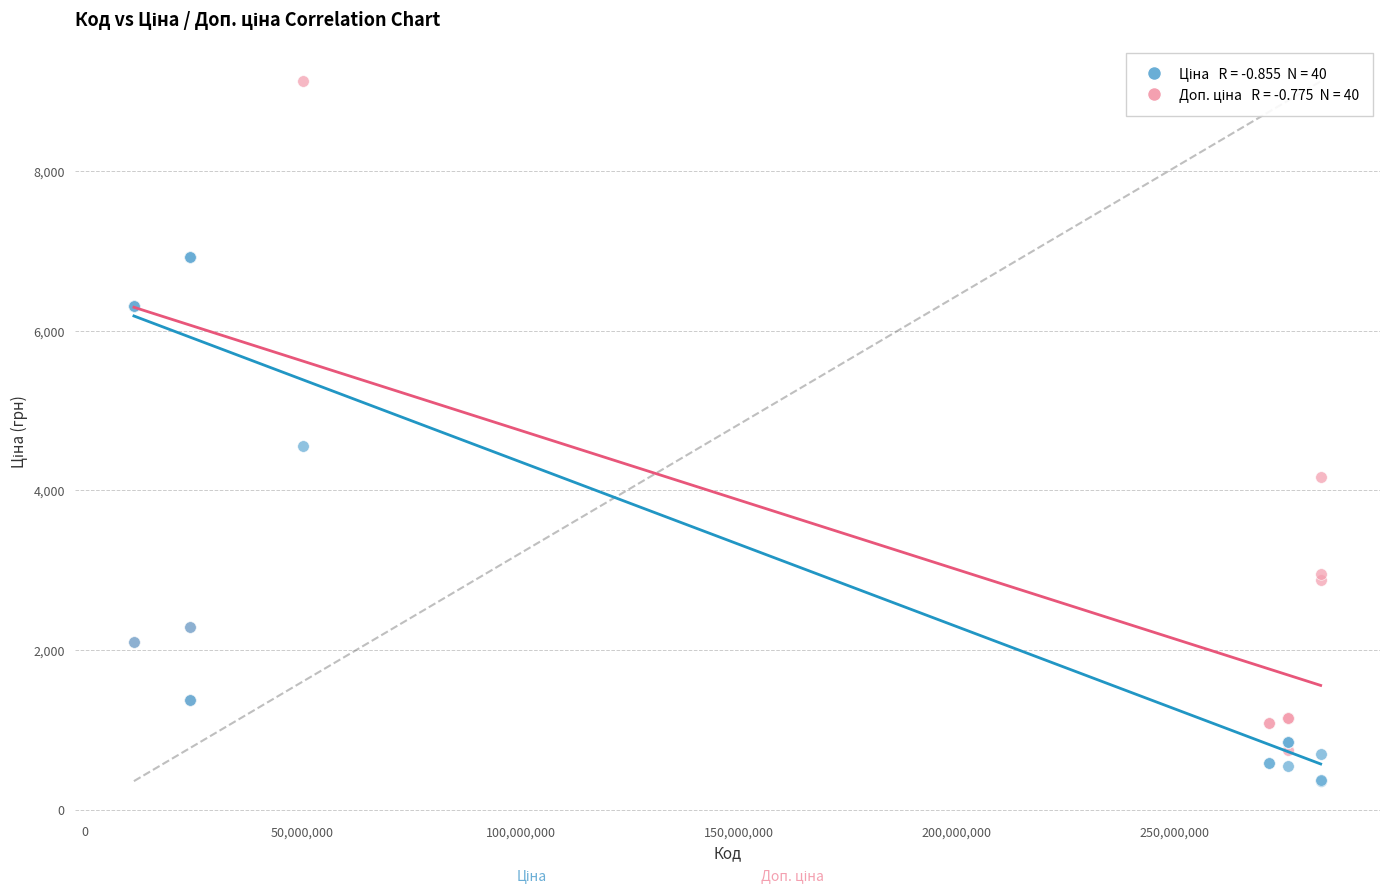

Across all series, what Y value is closest to 4741?

4561.9